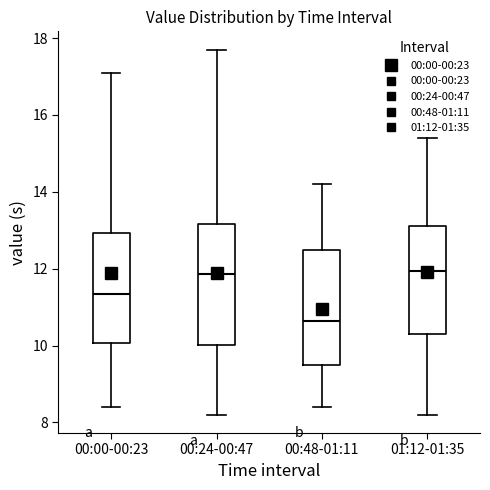

Reading left to right, transcribe this box plot: for each box, give where its median line is, the range the box spans, and where its two whiskers end, as read against the y-axis. The values are not printed on the chart, so give them approximately, as read against the axis.

00:00-00:23: median 11.4, box 10.0 to 13.0, whiskers 8.4 to 17.2
00:24-00:47: median 11.8, box 10.0 to 13.2, whiskers 8.2 to 17.8
00:48-01:11: median 10.6, box 9.6 to 12.4, whiskers 8.4 to 14.2
01:12-01:35: median 12.0, box 10.4 to 13.2, whiskers 8.2 to 15.4